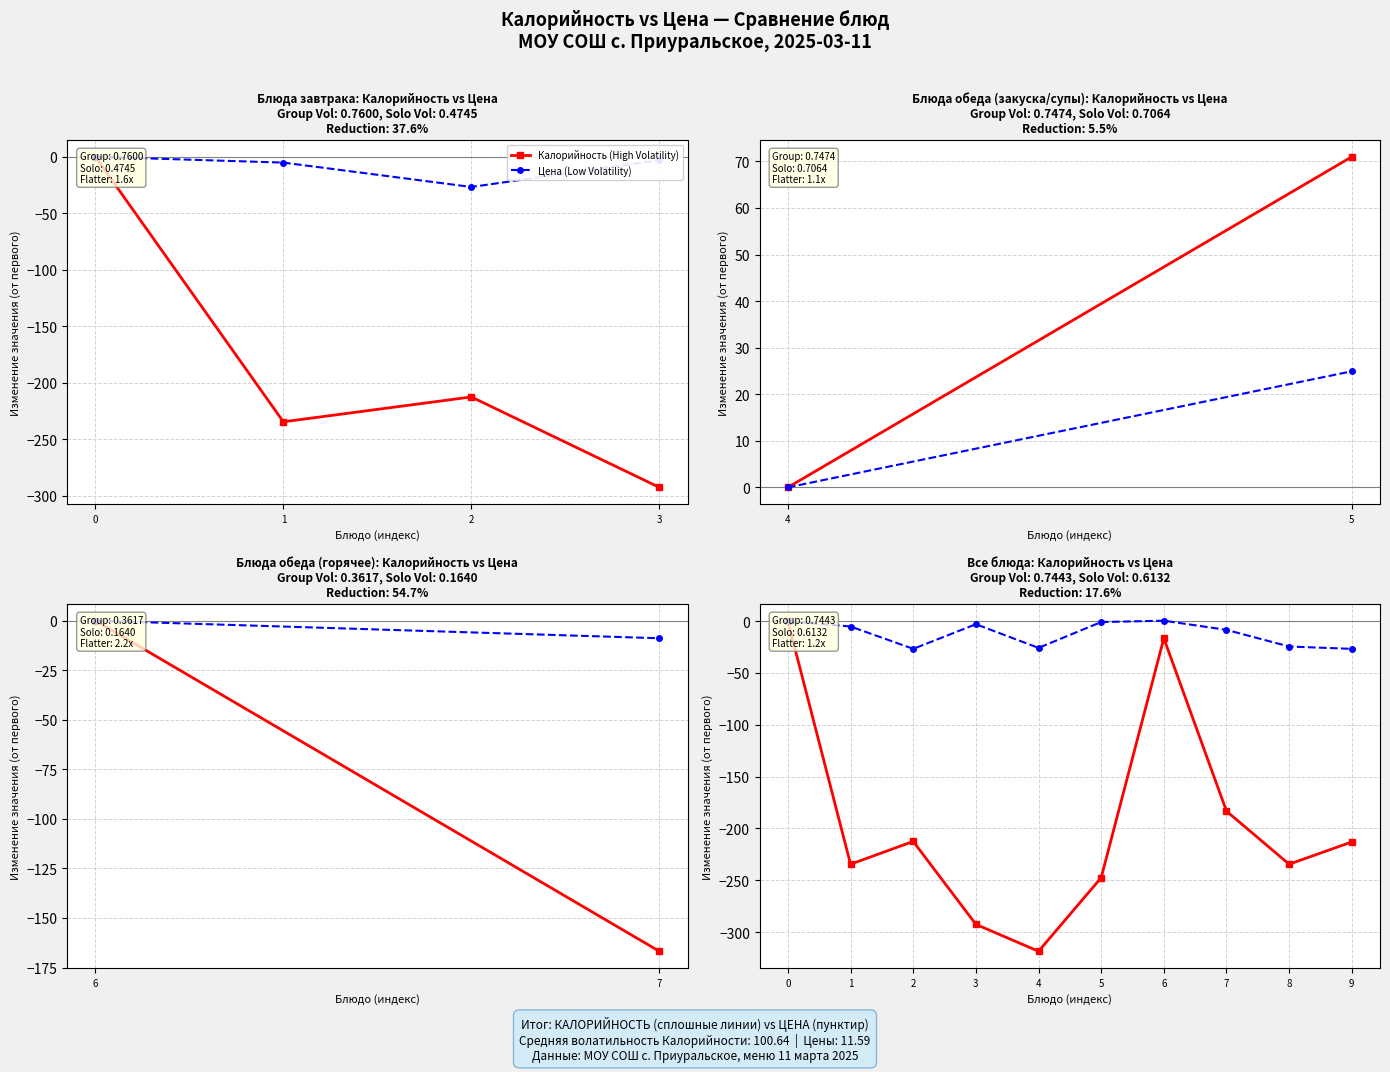

True or false: Цена (Low Volatility) and Калорийность (High Volatility) intersect in this chart.

False